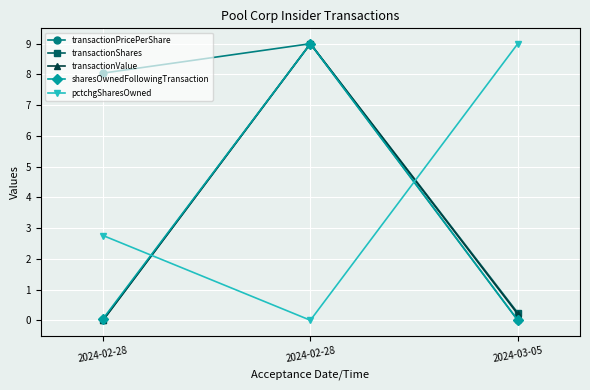

Does the chart display data point markers on the line(s)?

Yes